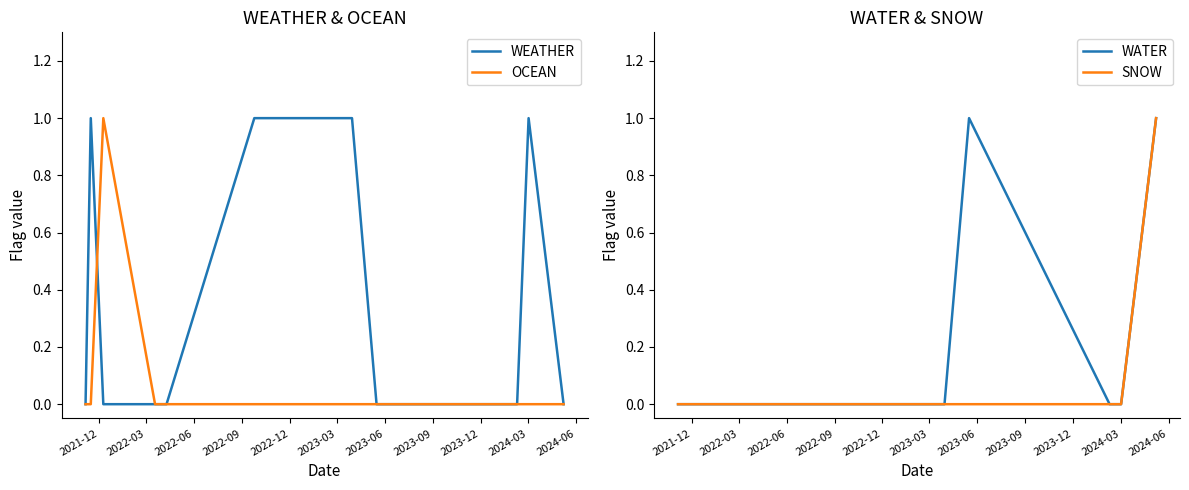

The value of SNOW at 2021-12 is 1. True or false?

False